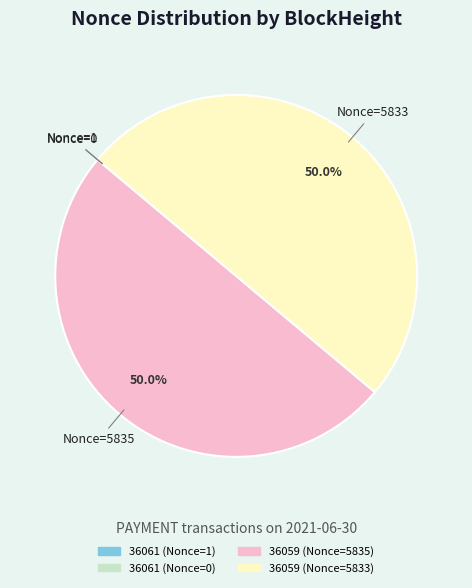

How much of the chart is everything except Nonce=5833?

50.0%